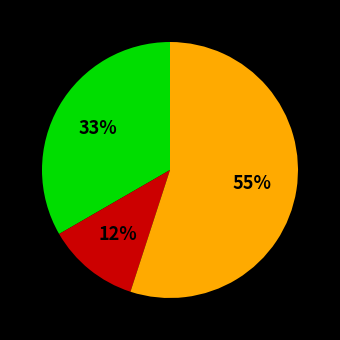

To the nearest percent, what is the average slice percentage?

33%